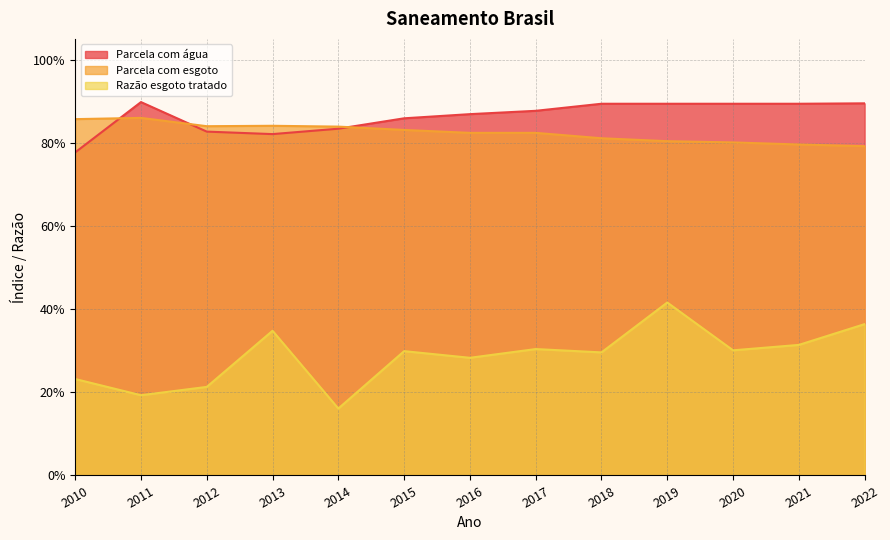

What is the total value across all series at 2010?

1.9